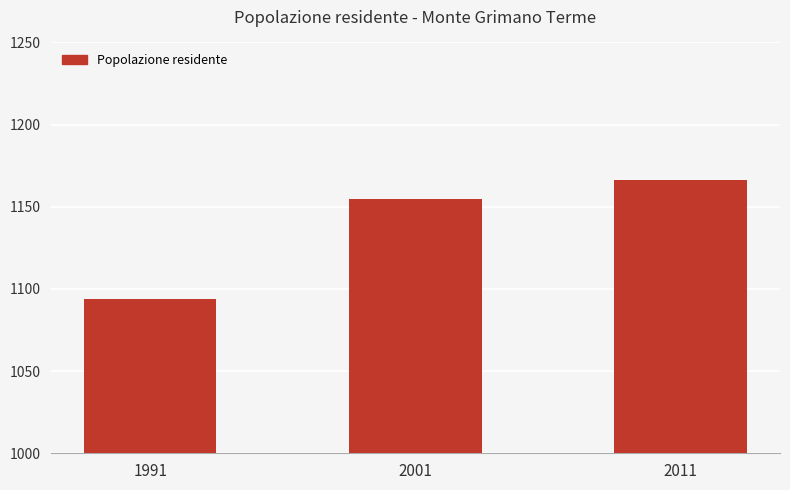

List the labels in order of value, smallest first.

1991, 2001, 2011